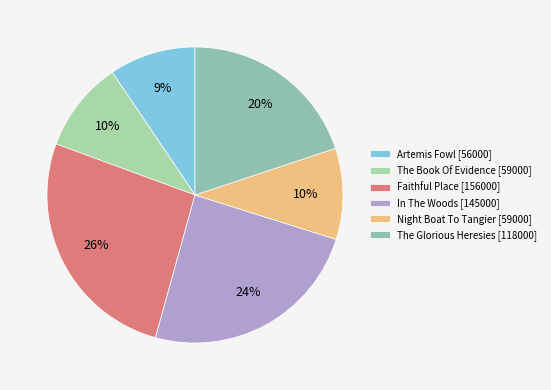

Between Faithful Place and The Book Of Evidence, which is larger?

Faithful Place